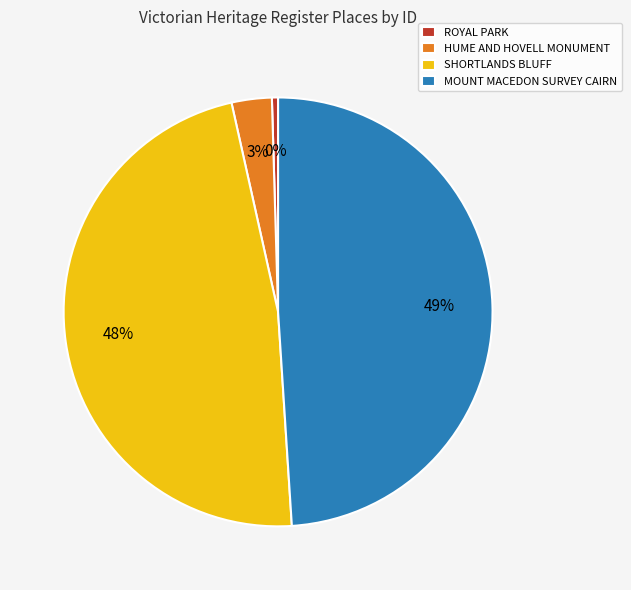

To the nearest percent, what is the combined percentage of ROYAL PARK and MOUNT MACEDON SURVEY CAIRN?

49%